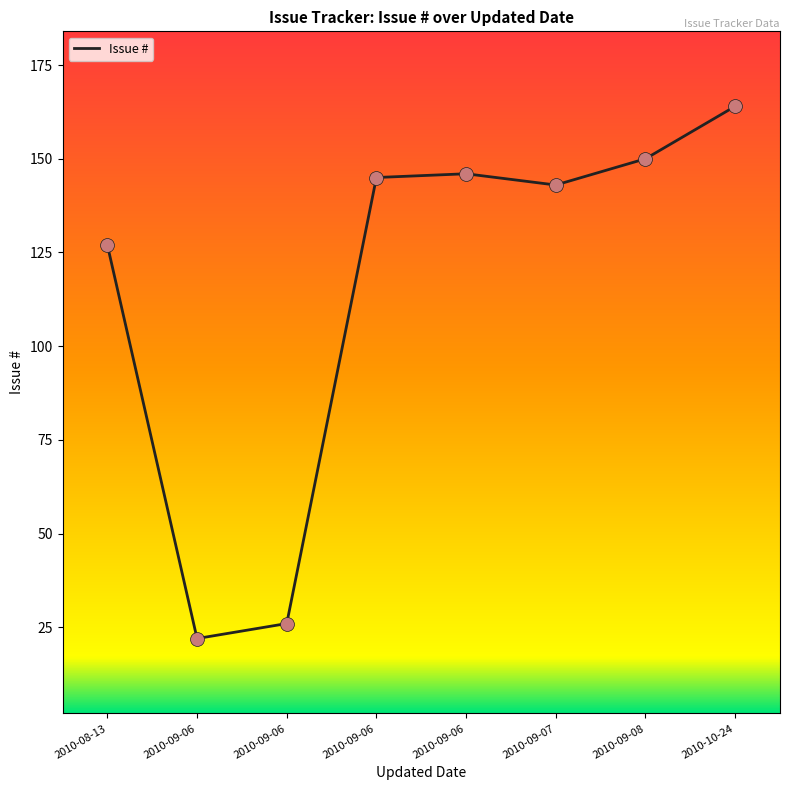

What is the change in value from 2010-09-06 to 2010-09-07?

+117